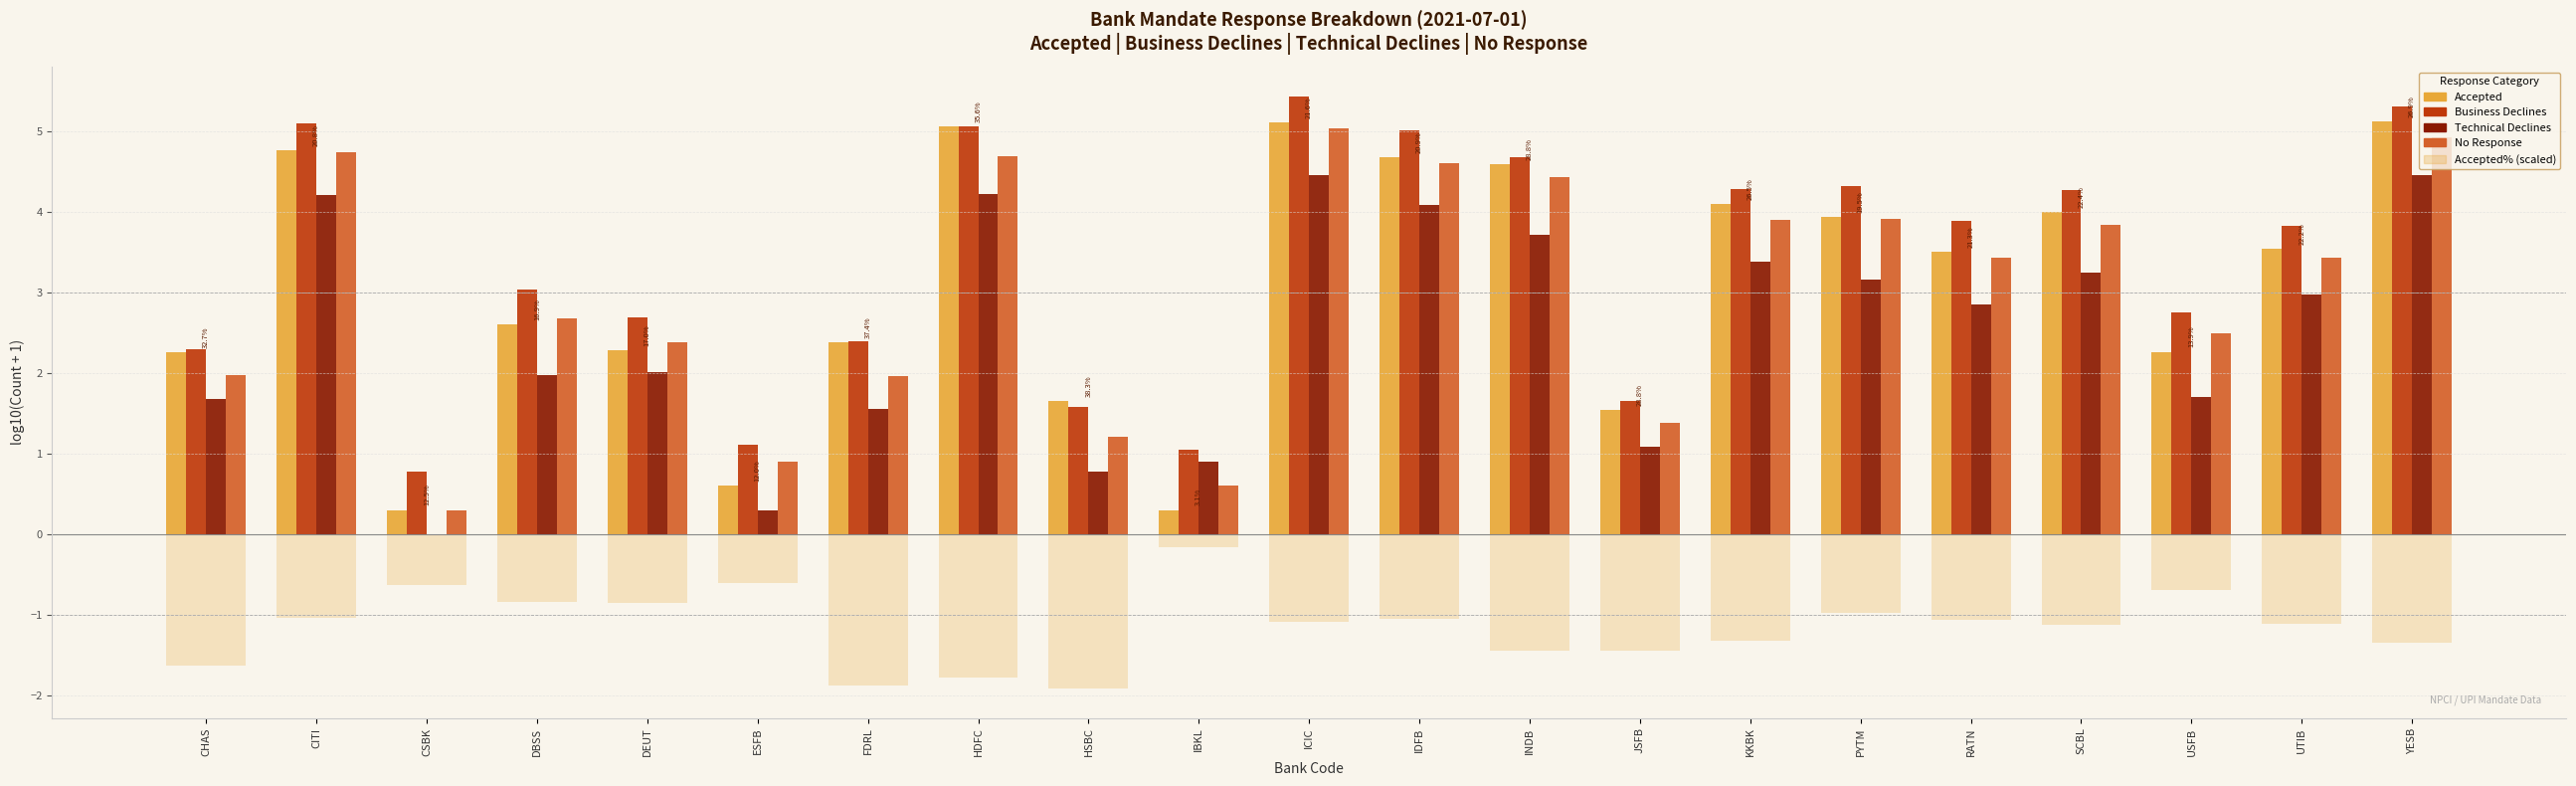

Are the bars horizontal?

No